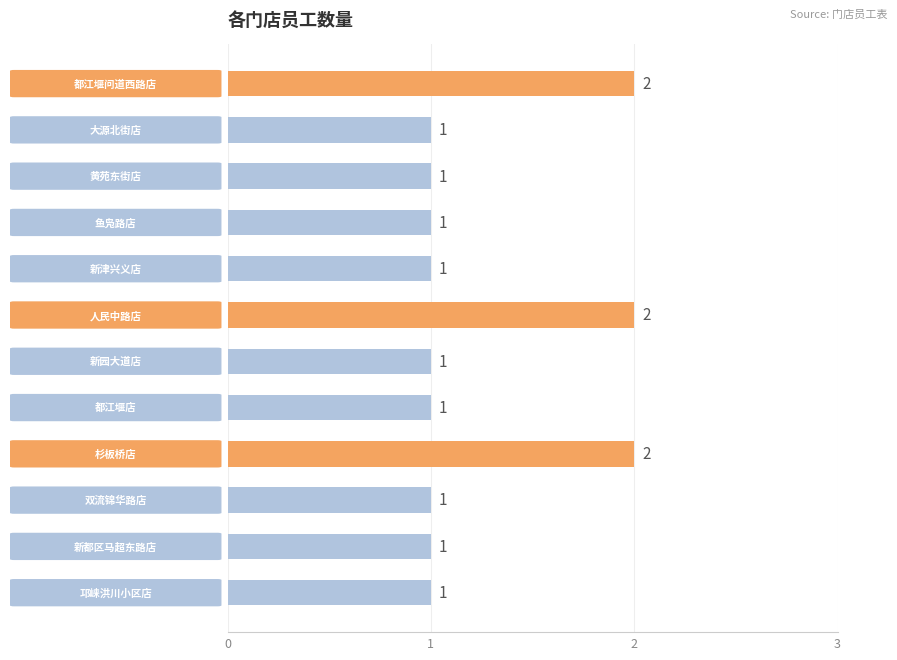

What is the value of the 2nd bar from the top?

1